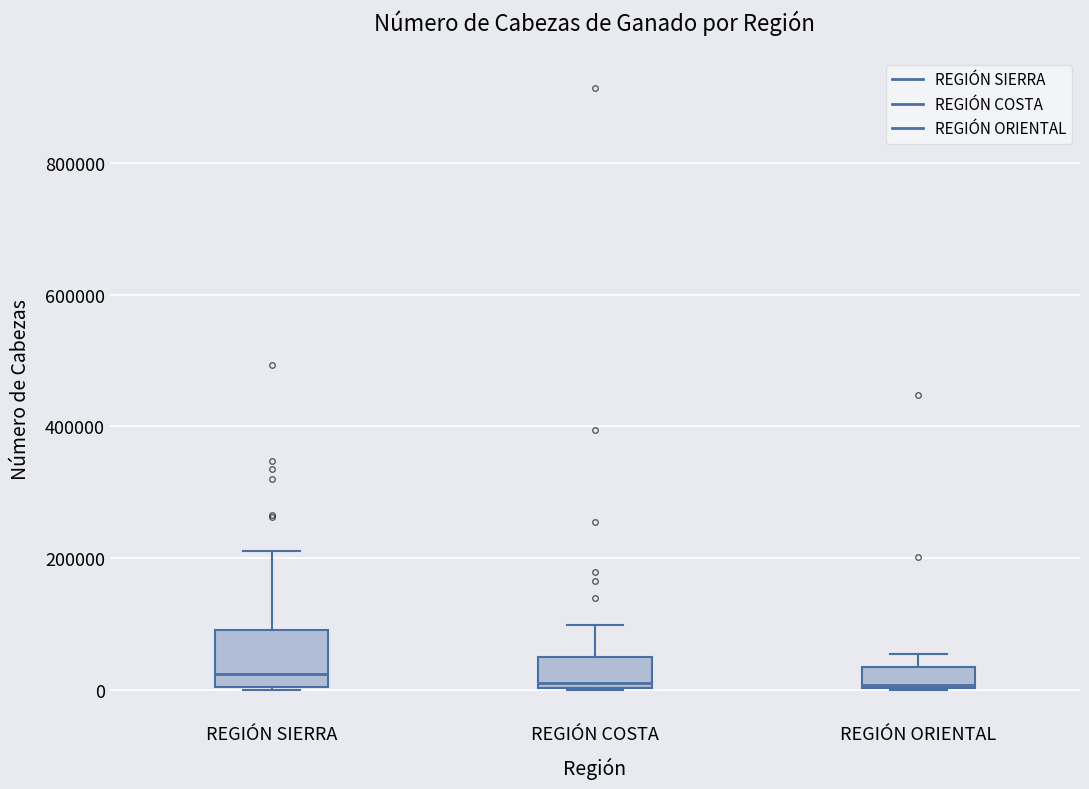

Which box is the tallest, from its lower edge to its upper edge?

REGIÓN SIERRA